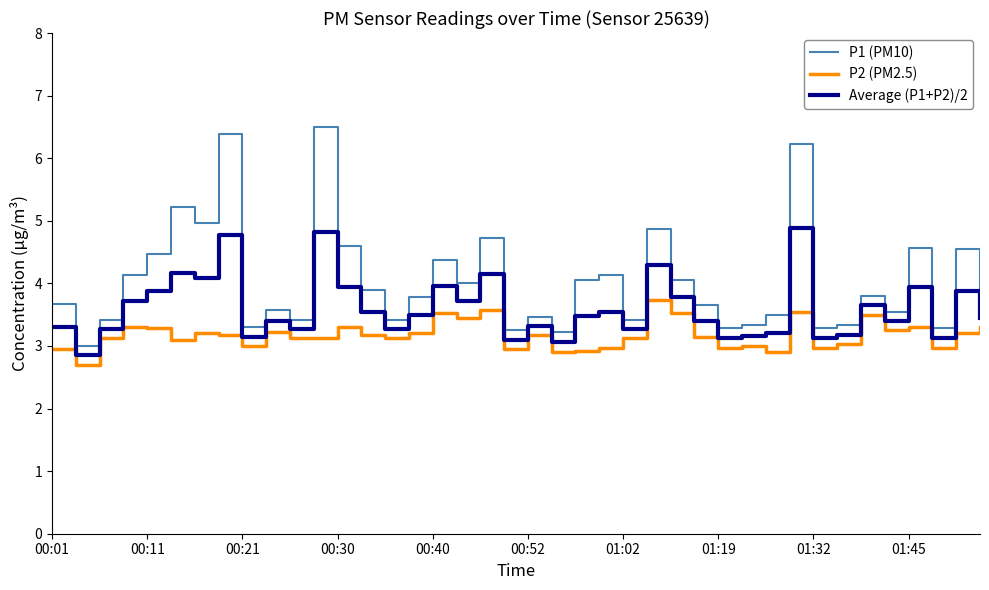

How many interior local peaks does the P1 (PM10) series have?

13